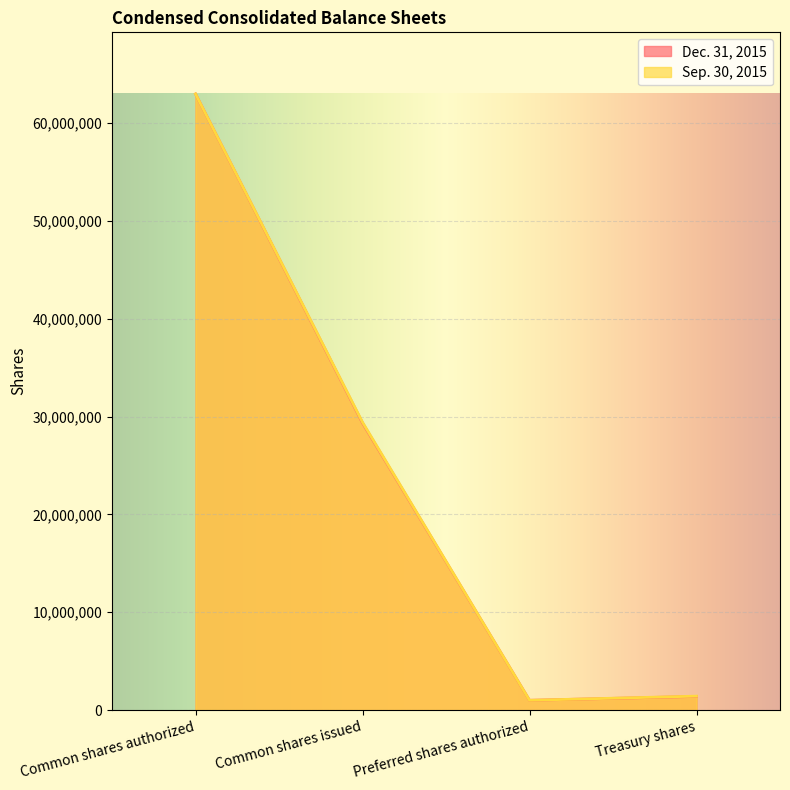

The Sep. 30, 2015 series shows 29430000 at Common shares issued. True or false?

True